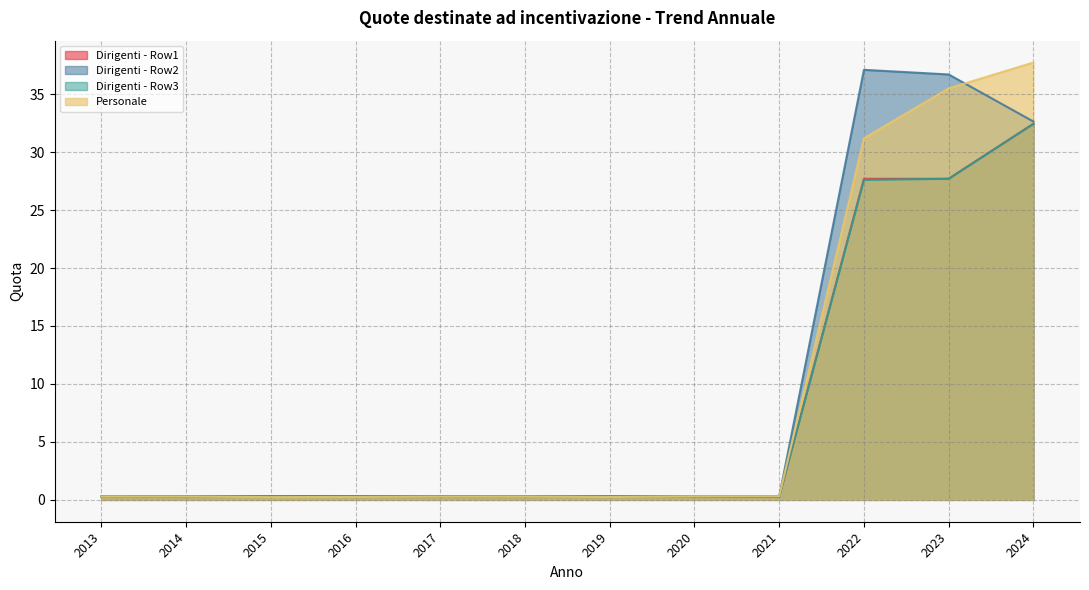

What are all the series names shown in the legend?

Dirigenti - Row1, Dirigenti - Row2, Dirigenti - Row3, Personale